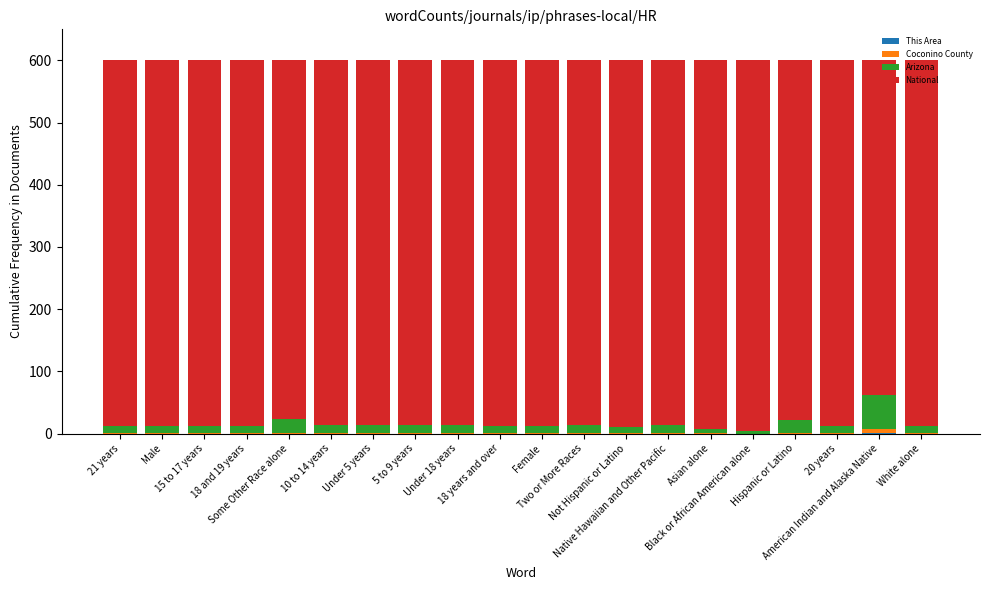

How many distinct data groups are displayed?

4